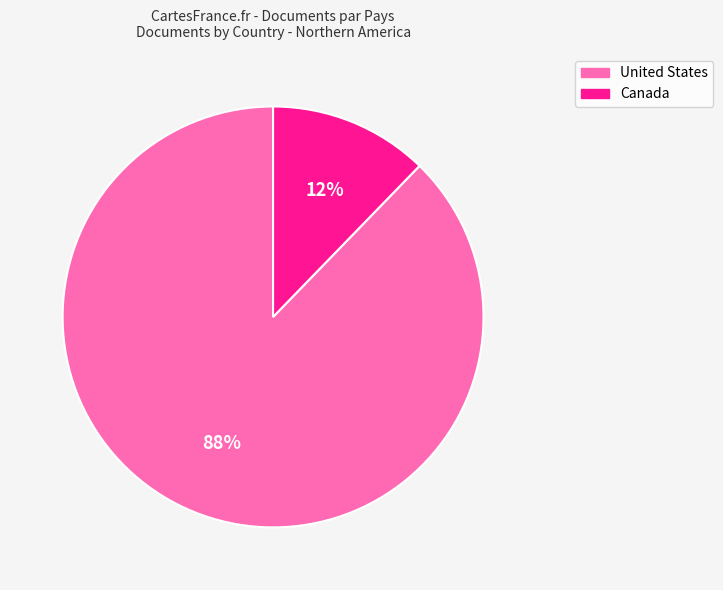

How many segments does this pie chart have?

2